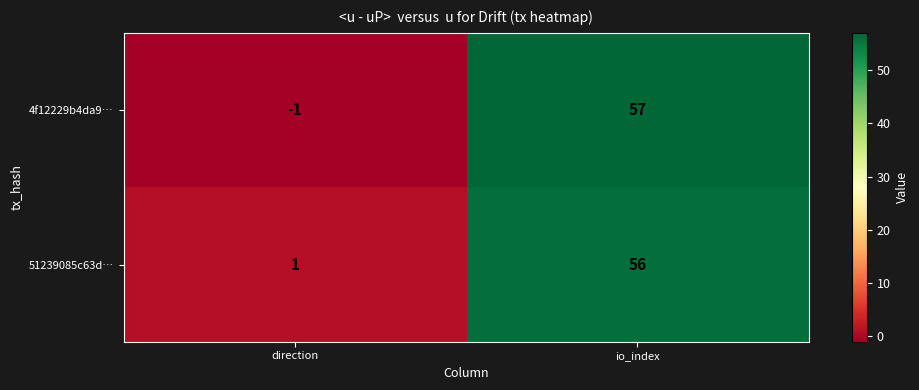

Which series changed the most between direction and io_index?

4f12229b4da9…